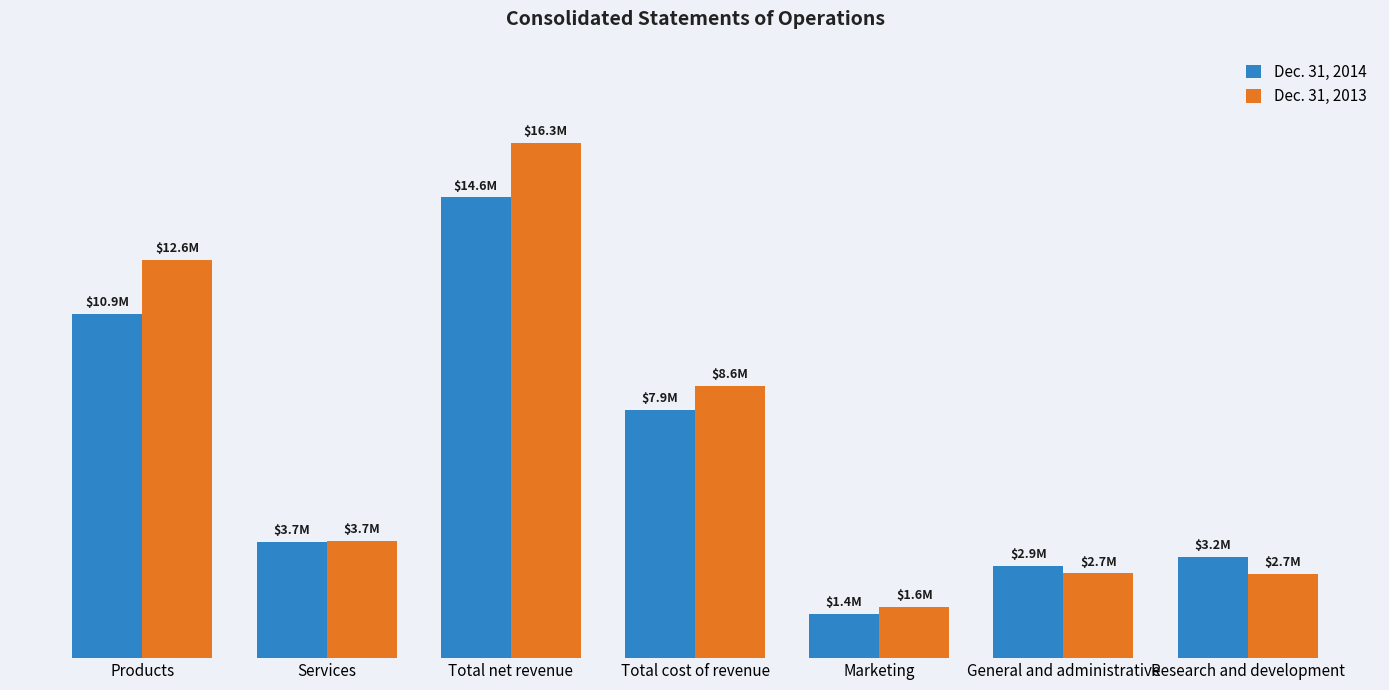

Rank the series by their average value, from lowest to highest.

Dec. 31, 2014, Dec. 31, 2013